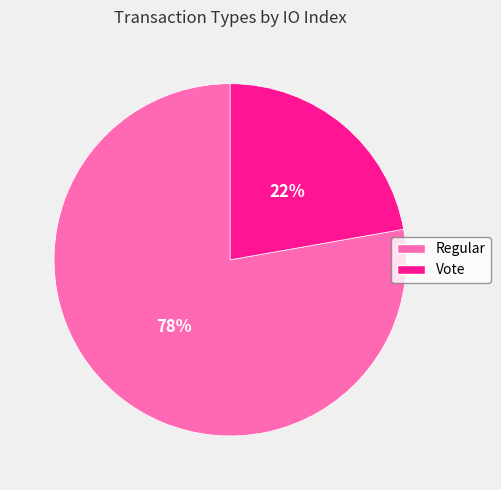

Which category accounts for the majority?

Regular